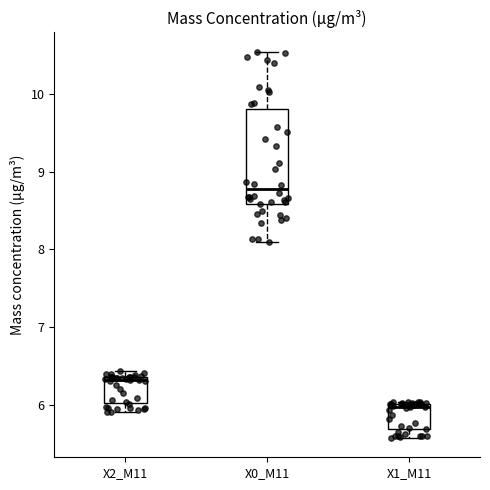

Reading left to right, transcribe this box plot: for each box, give where its median line is, the range the box spans, and where its two whiskers end, as read against the y-axis. The values are not printed on the chart, so give them approximately, as read against the axis.

X2_M11: median 6.3, box 6.0 to 6.4, whiskers 5.9 to 6.4 (just above the box's upper edge)
X0_M11: median 8.8, box 8.6 to 9.8, whiskers 8.1 to 10.6
X1_M11: median 6.0 (just below the box's upper edge), box 5.7 to 6.0, whiskers 5.6 to 6.0 (just above the box's upper edge)